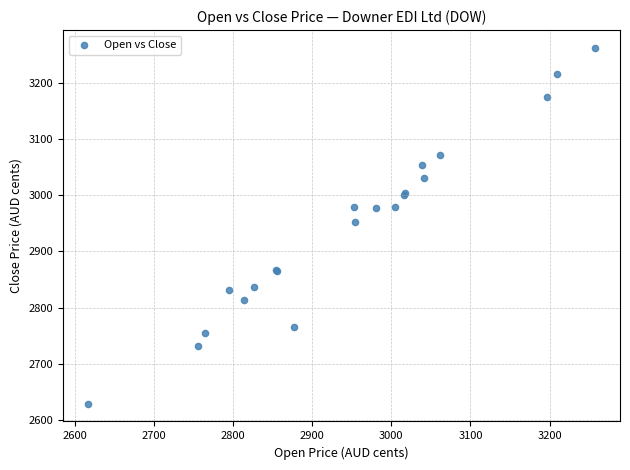

What Y value in the scatter plot is closest to 2945?

2952